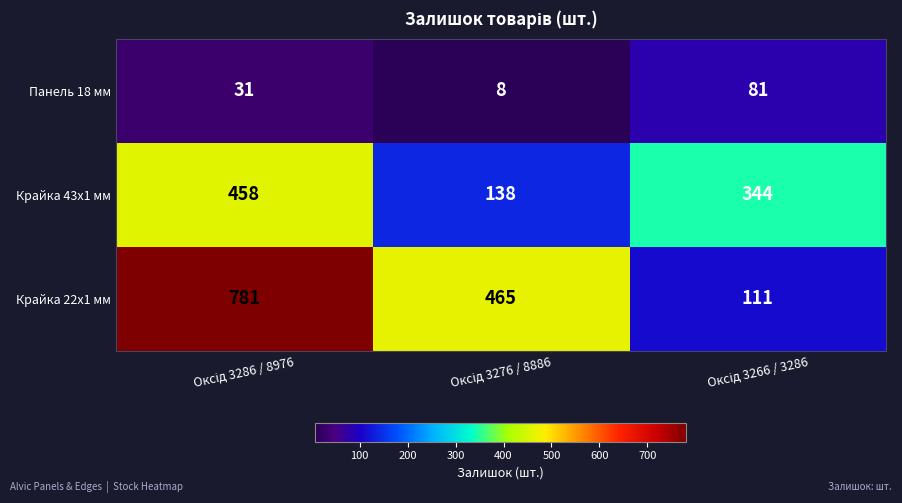

List the series in order of their peak value, highest first.

Крайка 22x1 мм, Крайка 43x1 мм, Панель 18 мм